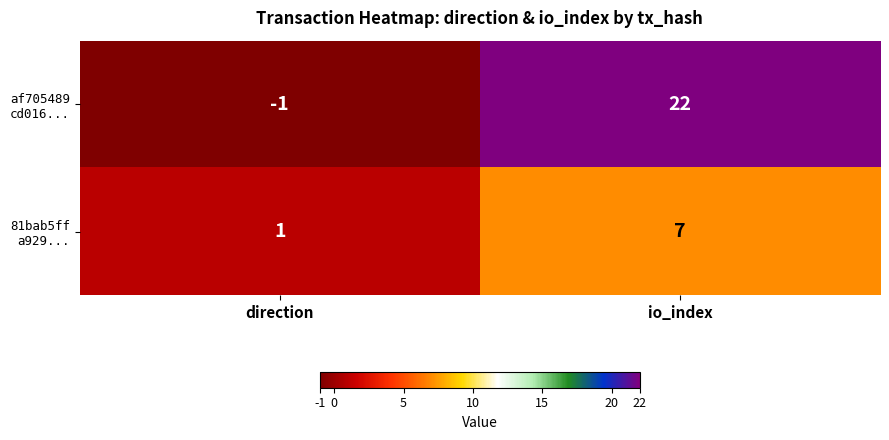

What is the minimum value shown in the chart?

-1